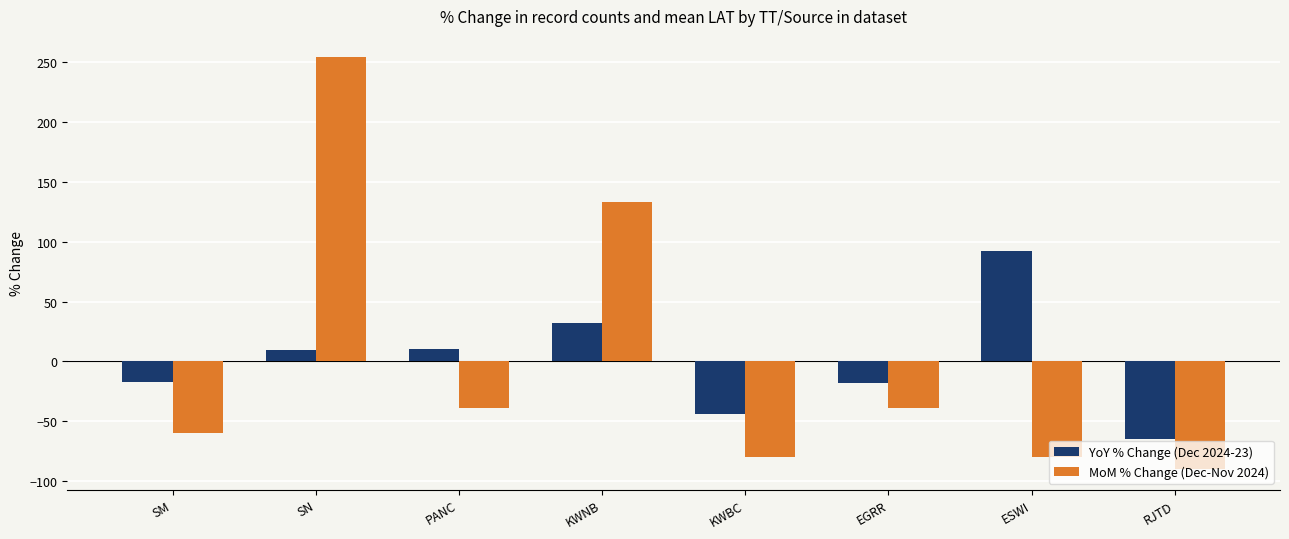

List the series in order of their peak value, lowest first.

YoY % Change (Dec 2024-23), MoM % Change (Dec-Nov 2024)